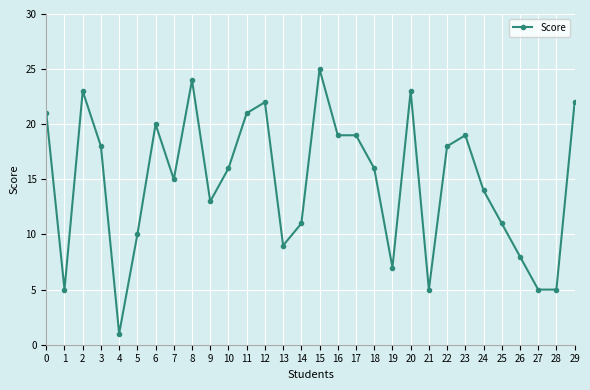

At which category does the data reach its first local valley?

1